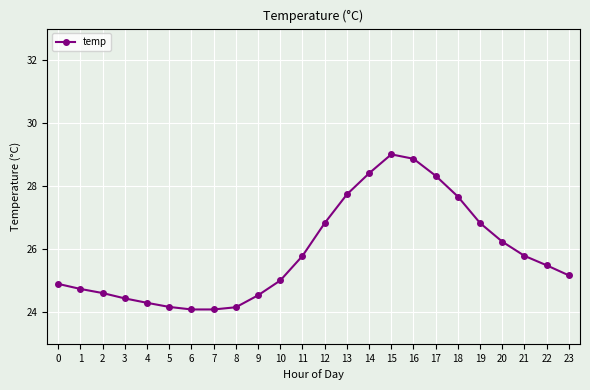

The chart shows a value of 24.1 at 7. True or false?

True